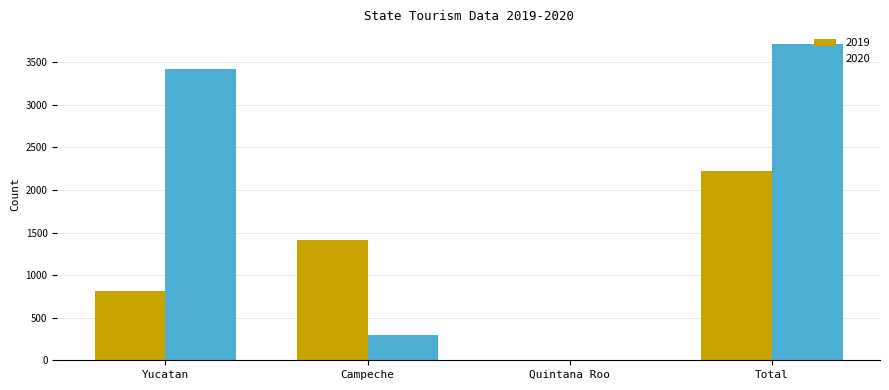

Count the number of categories in the chart.

4